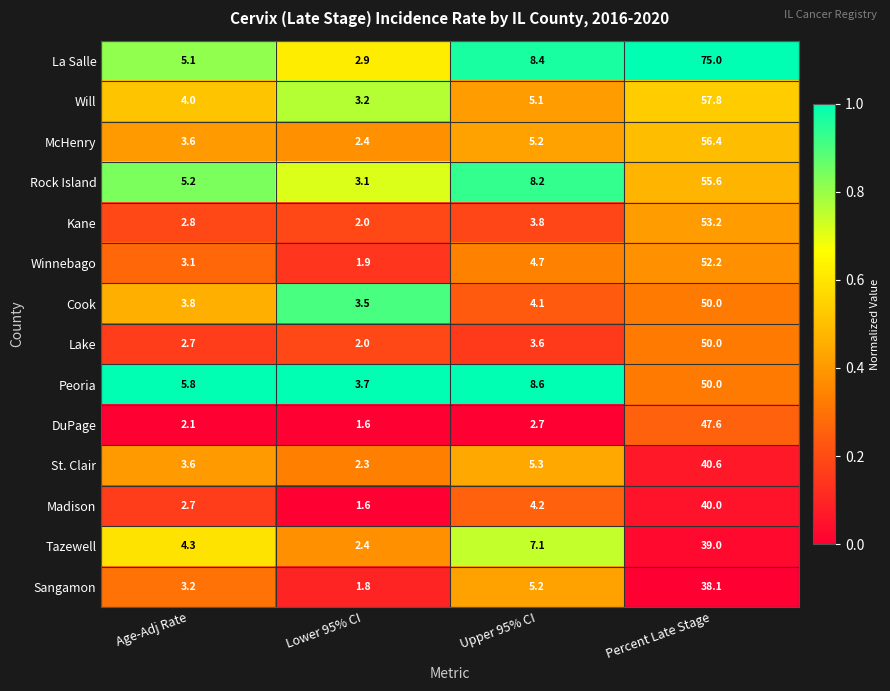

What is the minimum value for Cook?

3.5